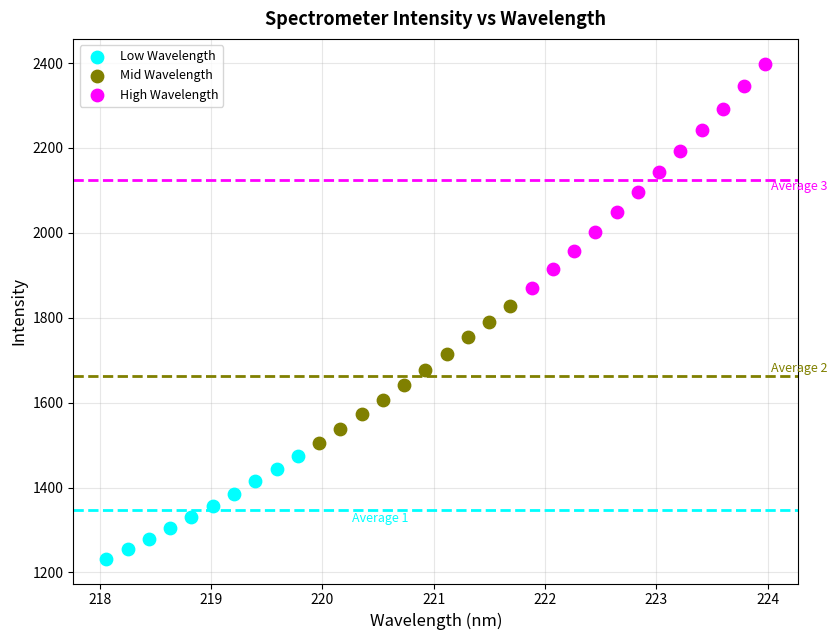

What are all the series names shown in the legend?

Low Wavelength, Mid Wavelength, High Wavelength